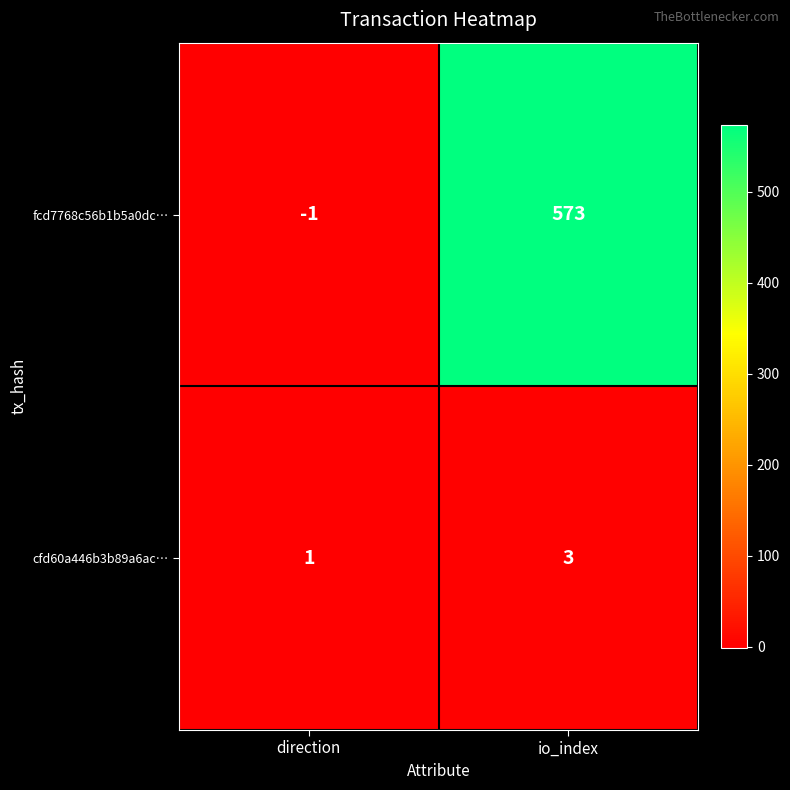

Which category has the highest value across all series?

io_index